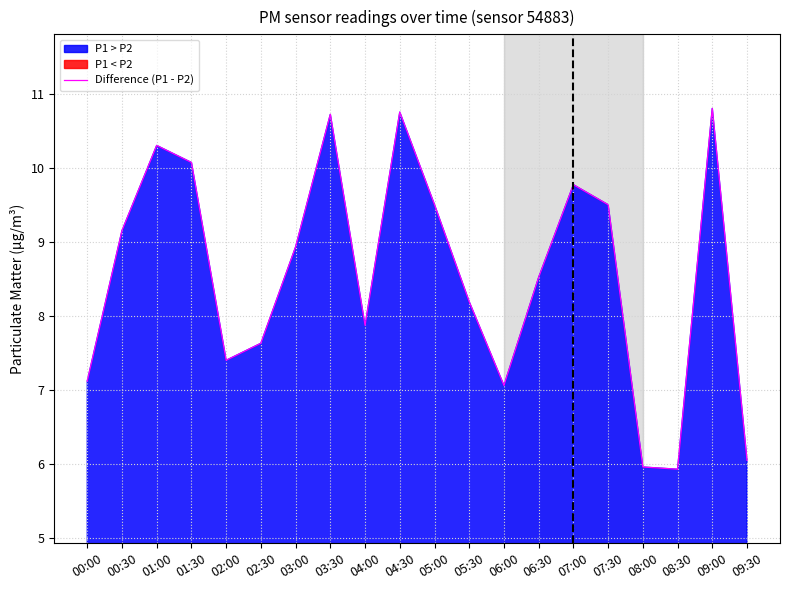

What is the average value?

8.6